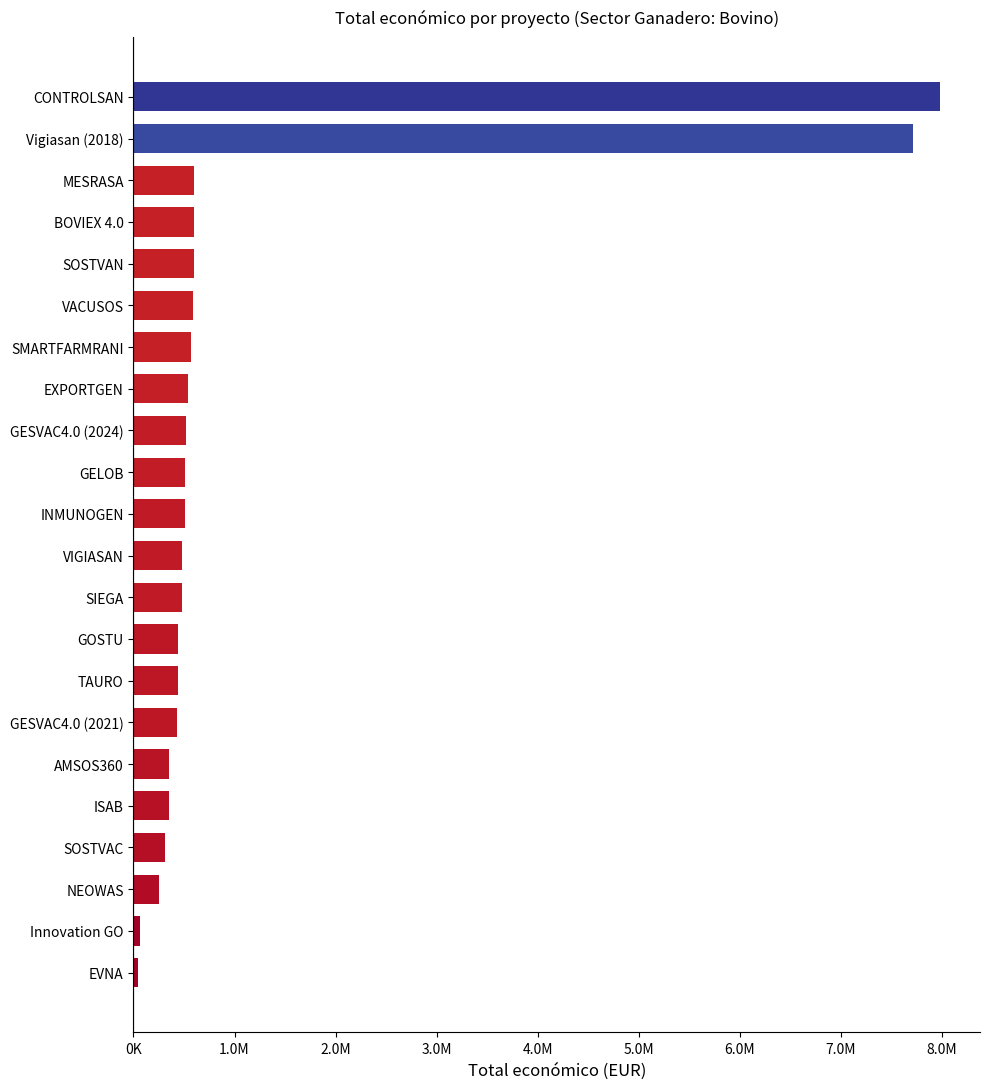

What is the minimum value shown in the chart?

42072